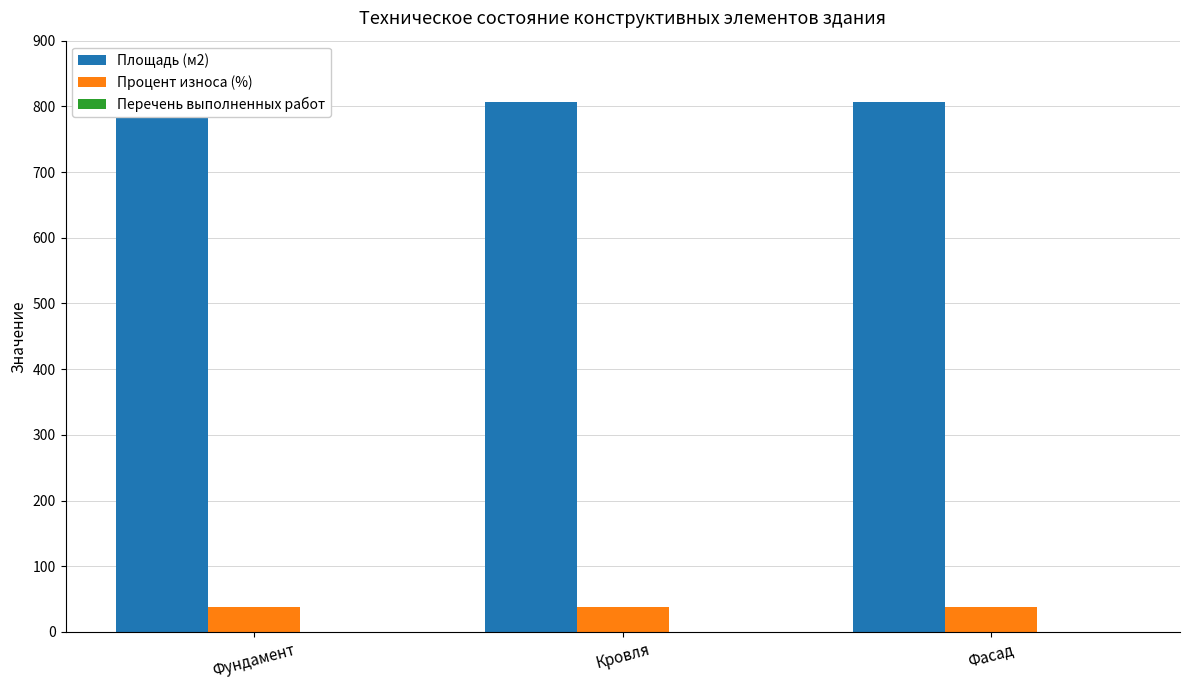

Does the chart contain any negative values?

No